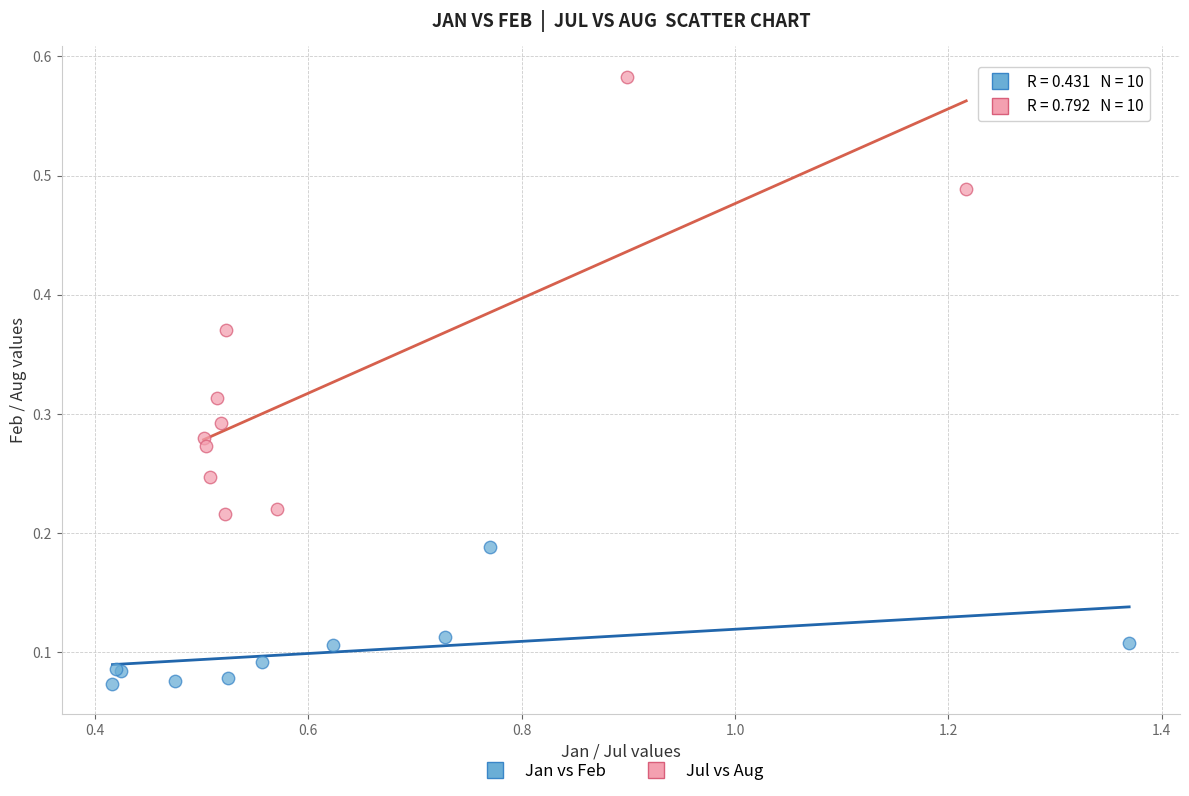

Which series has the widest spread of Y values?

Jul vs Aug